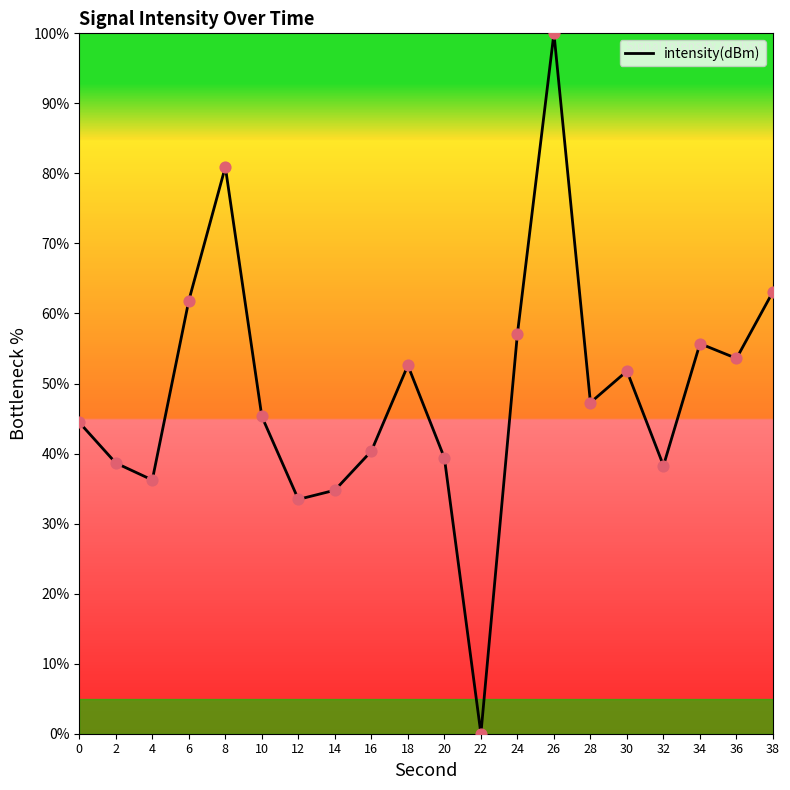

What is the change in value from 8 to 34?

-25.2